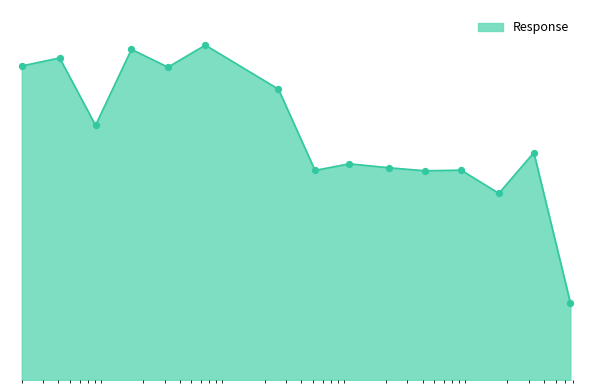

Does the chart have visible grid lines?

No